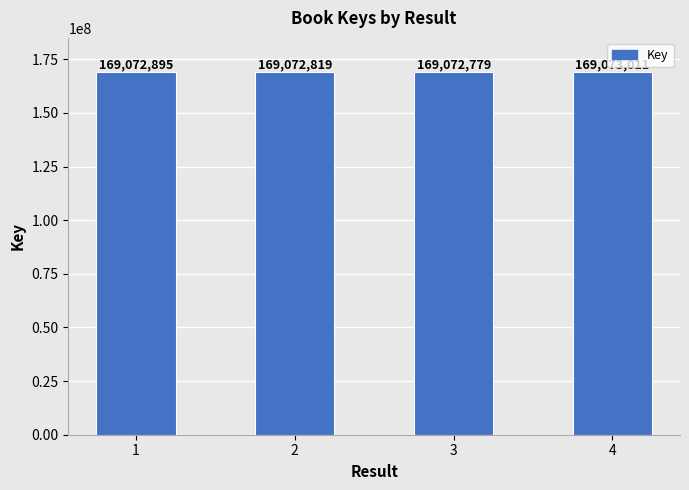

The chart shows a value of 36872935 at 3. True or false?

False